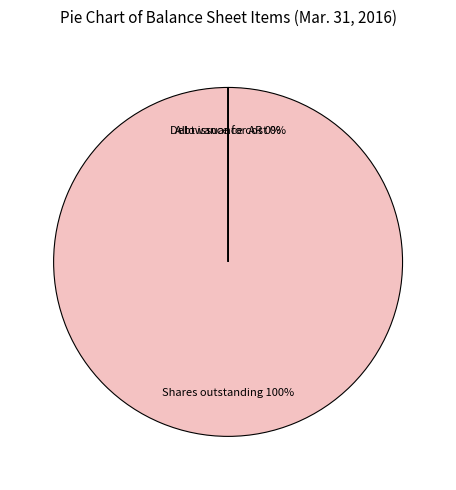

To the nearest percent, what is the average slice percentage?

33%